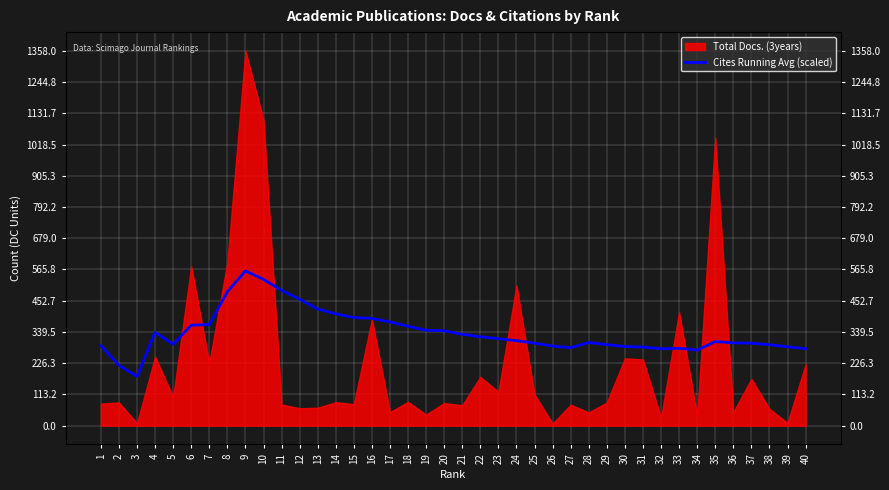

At which category does the data reach its first local valley?

3